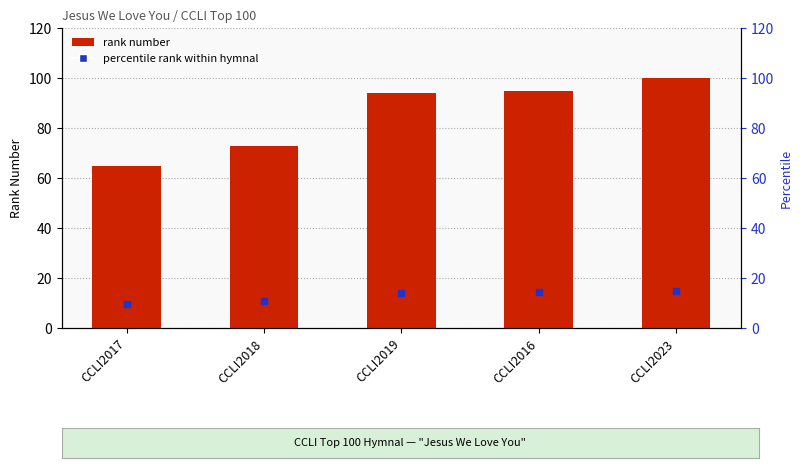

How many series are shown in this chart?

1